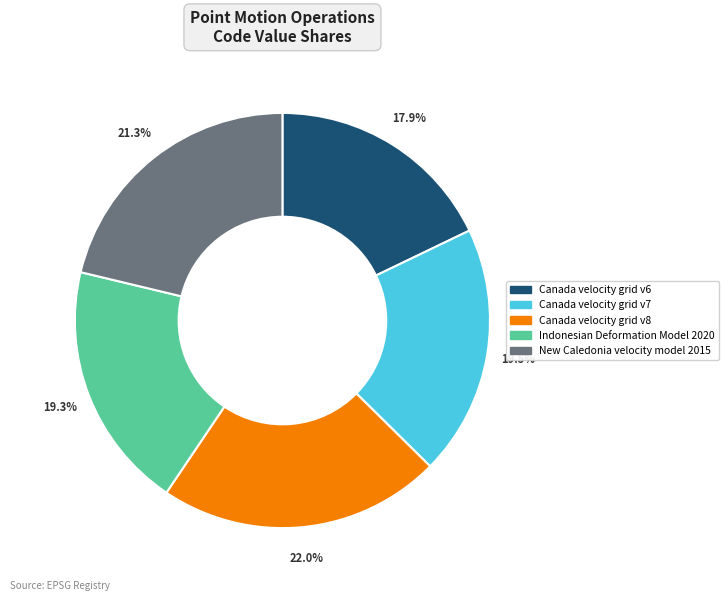

What percentage is NOT represented by Canada velocity grid v6?

82.1%